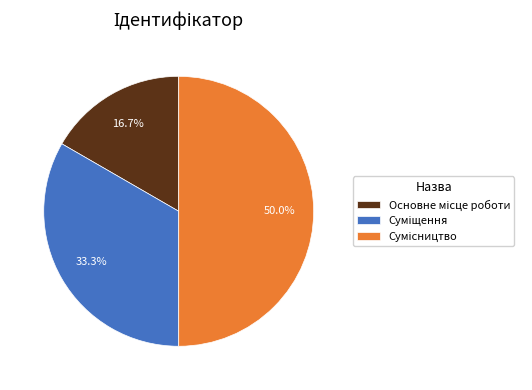

The Сумісництво slice represents 35% of the pie. True or false?

False